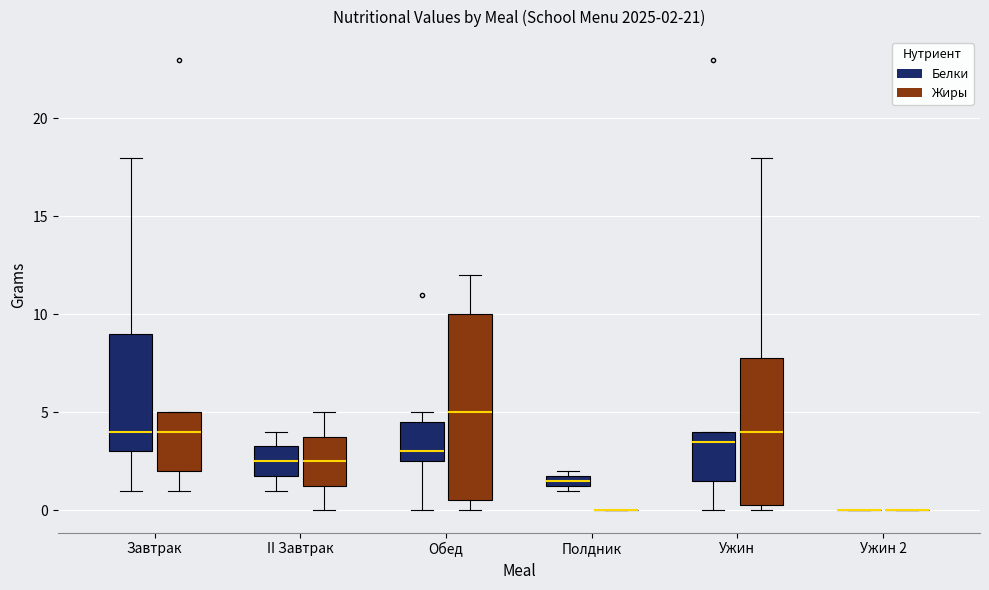

Comparing the boxes themselves (not the whiskers), which one is the tallest?

Обед (Жиры)